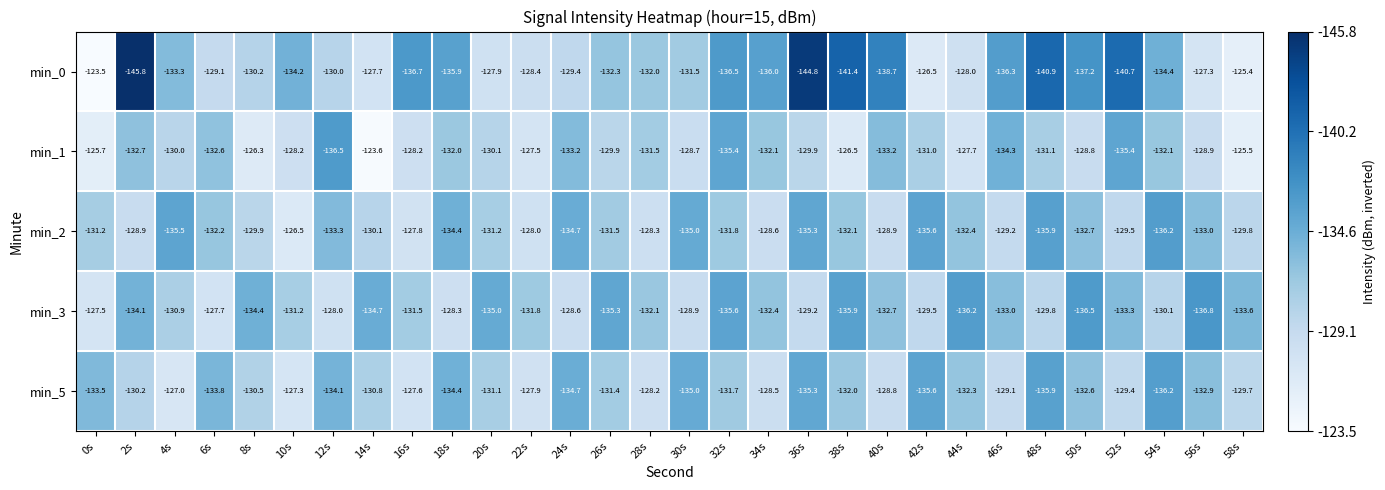

At 10s, list the series in order from largest to smallest.

min_2, min_5, min_1, min_3, min_0